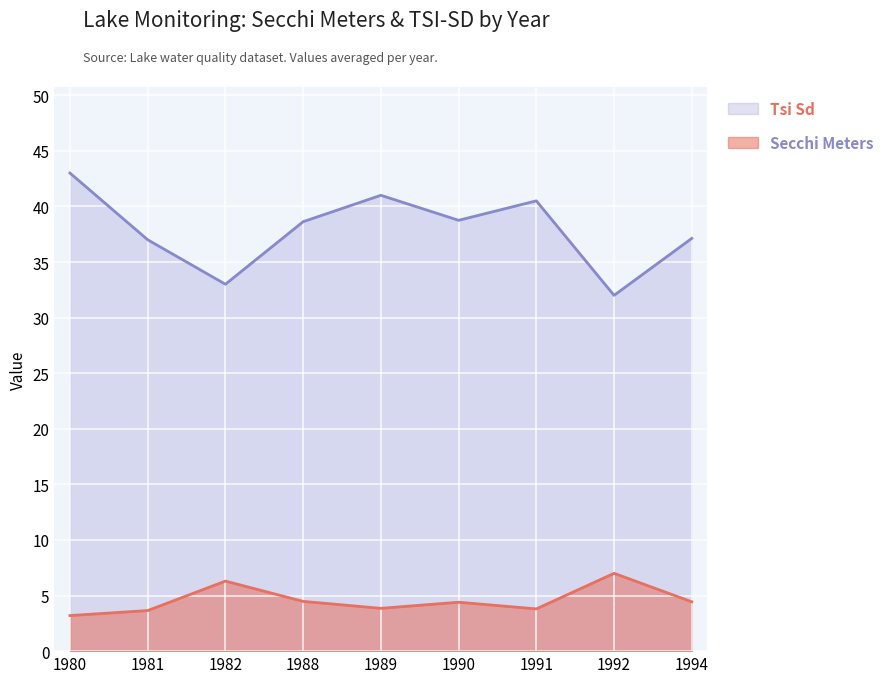

Reading right to left, transcribe all the data shown in this chart.

Secchi Meters: 1994=4.4	1992=7.0	1991=3.8	1990=4.4	1989=3.9	1988=4.5	1982=6.3	1981=3.6	1980=3.2
Tsi Sd: 1994=37.1	1992=32.0	1991=40.5	1990=38.8	1989=41.0	1988=38.6	1982=33.0	1981=37.0	1980=43.0